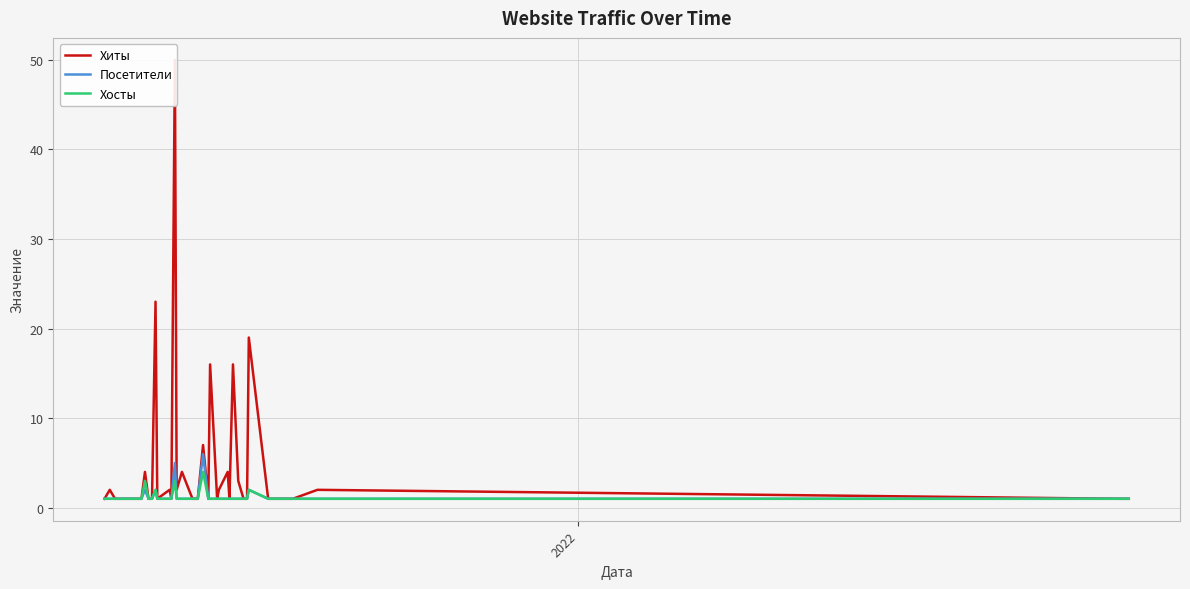

How many series are shown in this chart?

3